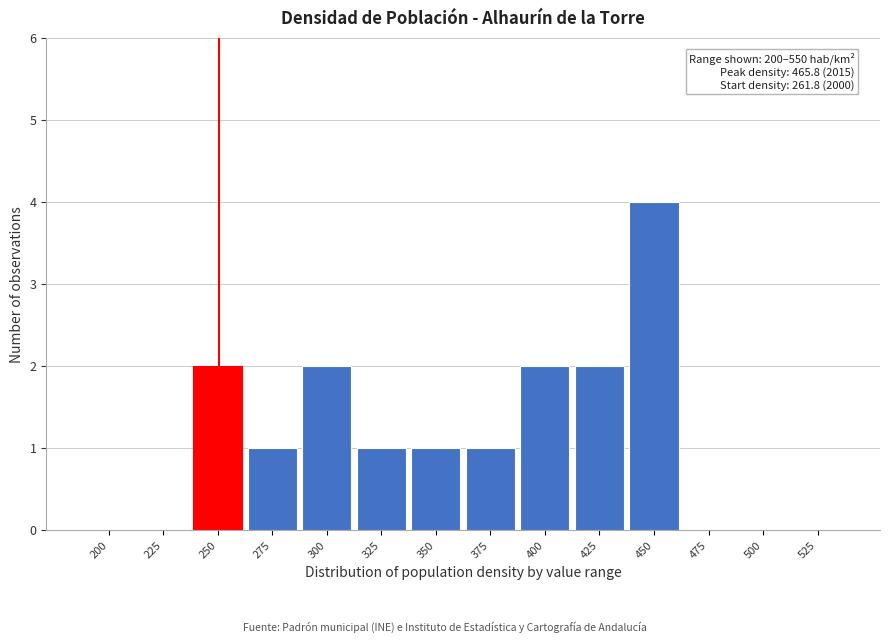

Reading left to right, extract all data points from this chart.

200=0	225=0	250=2	275=1	300=2	325=1	350=1	375=1	400=2	425=2	450=4	475=0	500=0	525=0